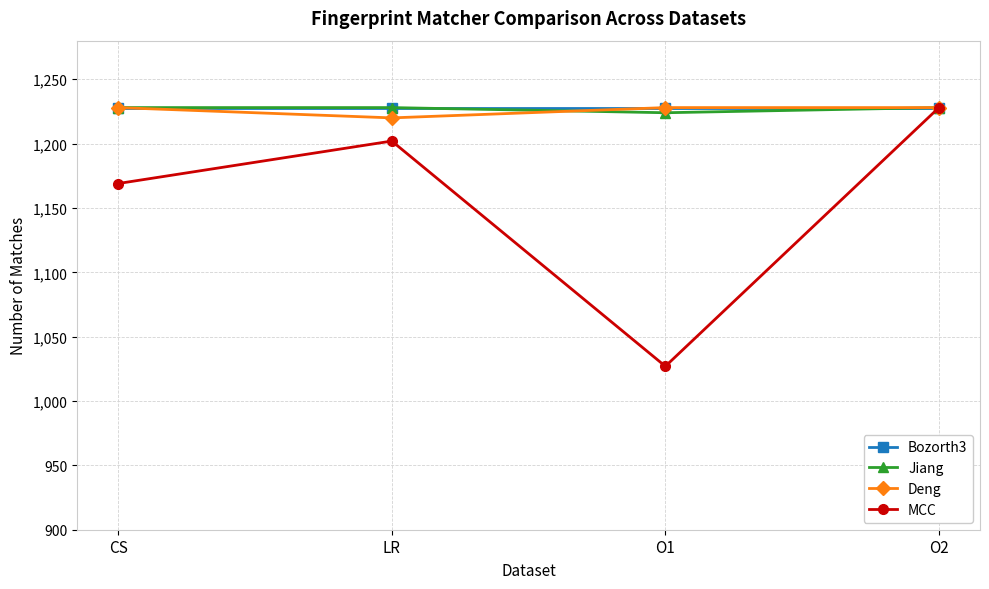

What is the difference between the highest and lowest values at LR?

26